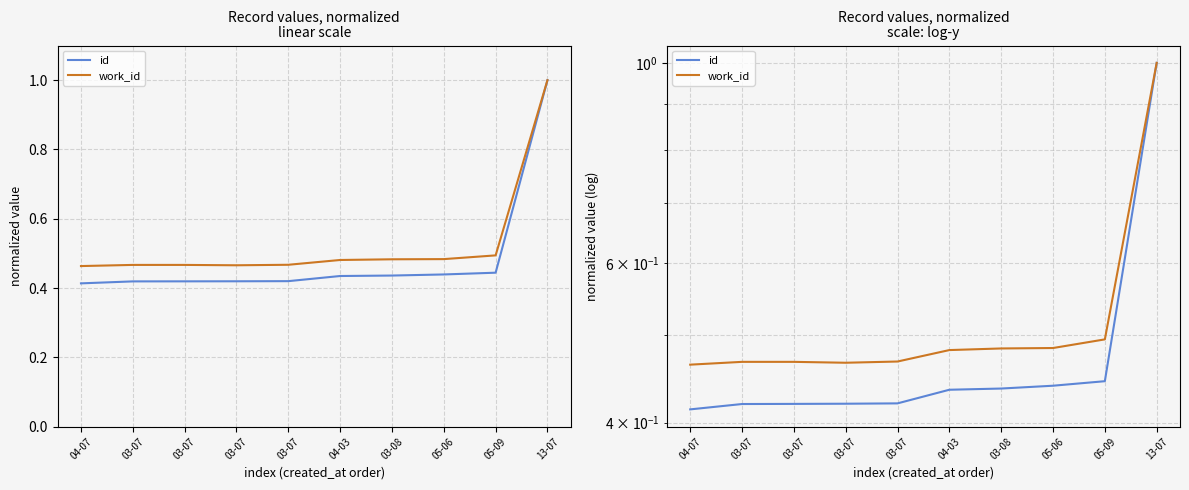

True or false: id and work_id cross at least once.

False